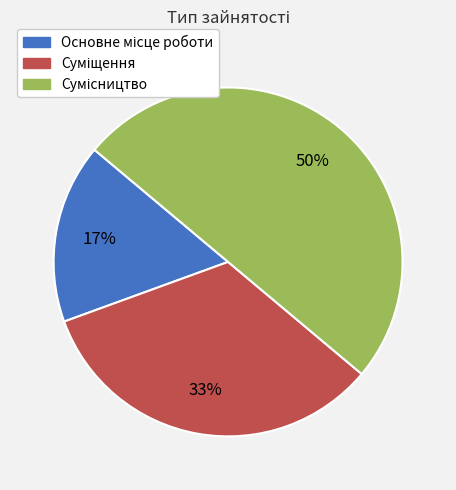

To the nearest percent, what is the average slice percentage?

33%